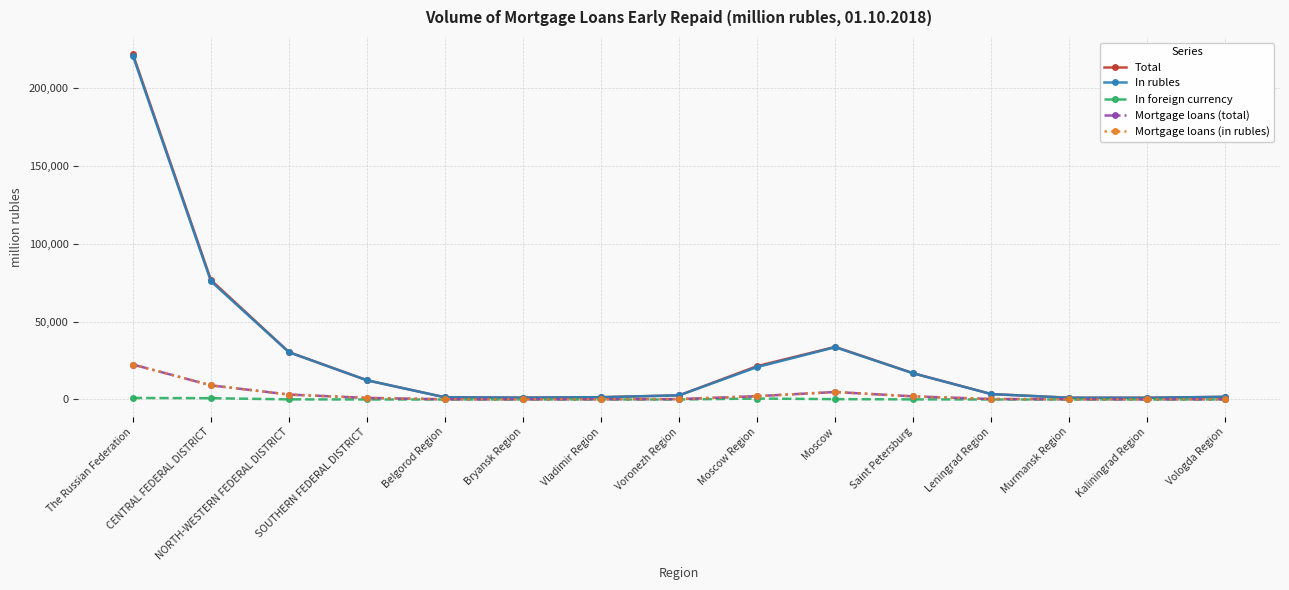

Is this an area chart (filled region under the line)?

No